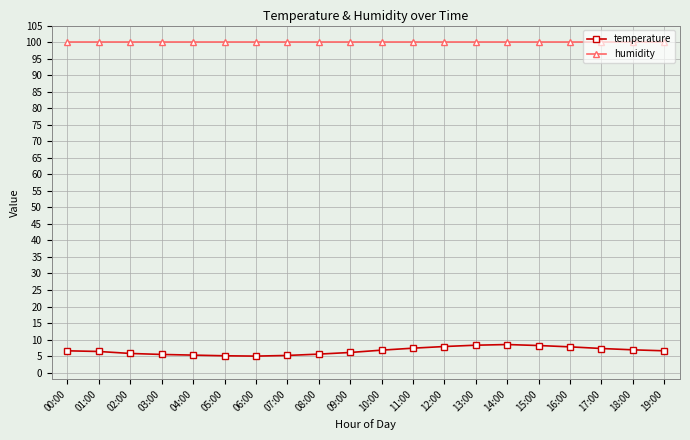

How many lines are shown in the chart?

2